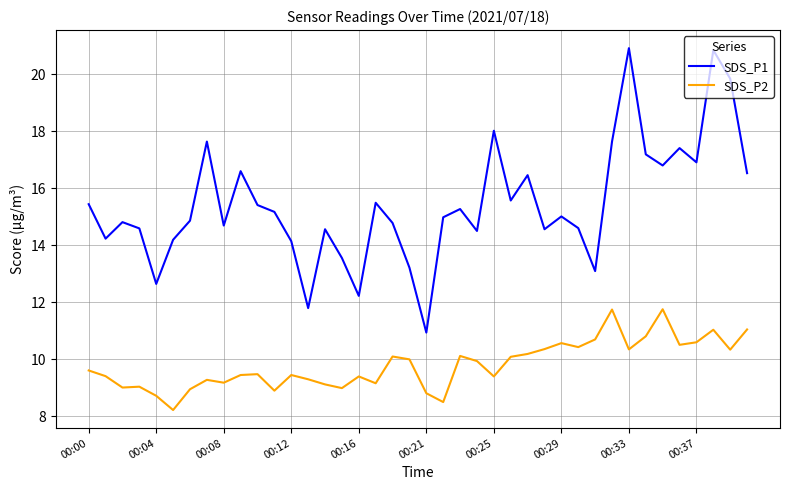

Rank the series by their maximum value, from highest to lowest.

SDS_P1, SDS_P2